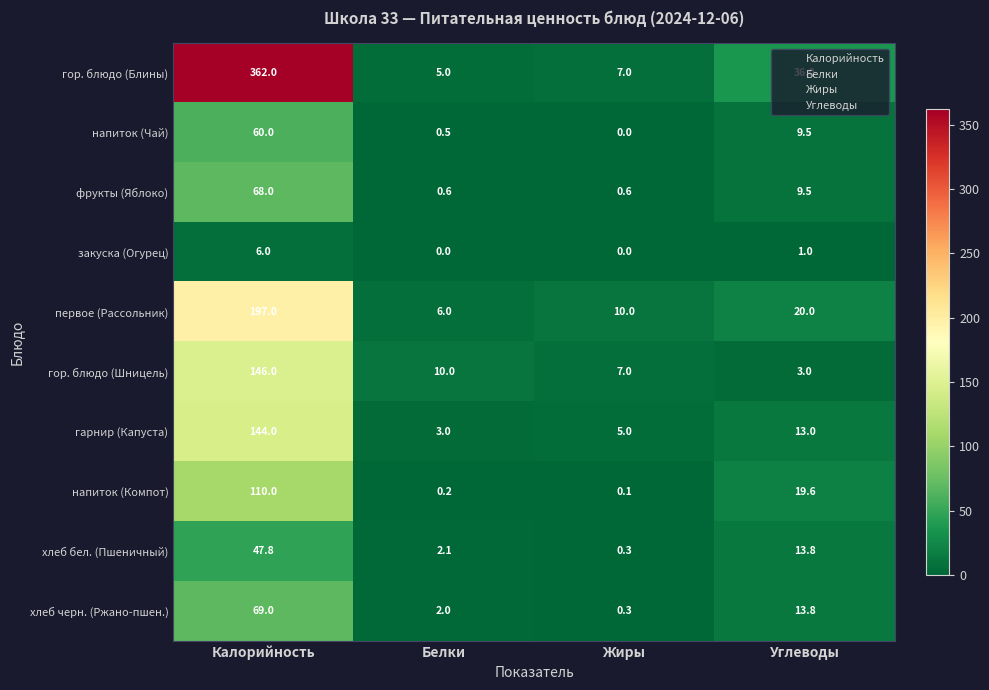

At which category is the sum across all series the highest?

Калорийность